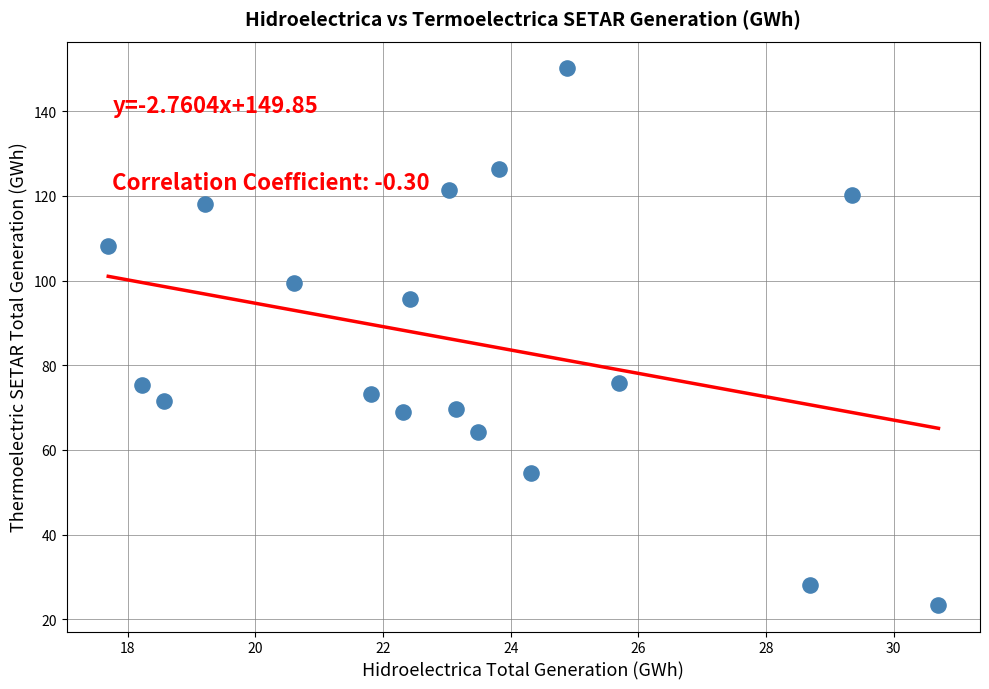

What is the range of Y values (max minus min)?

126.7